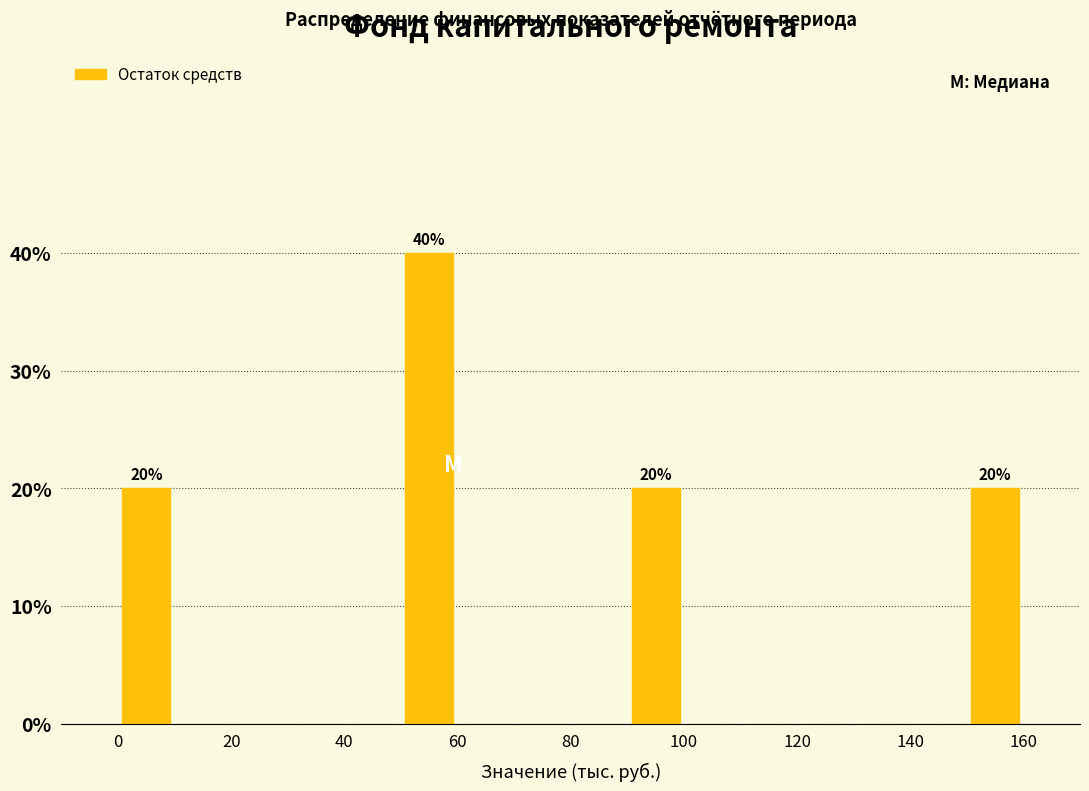

Which range on the x-axis has the tallest bar?

50 to 60